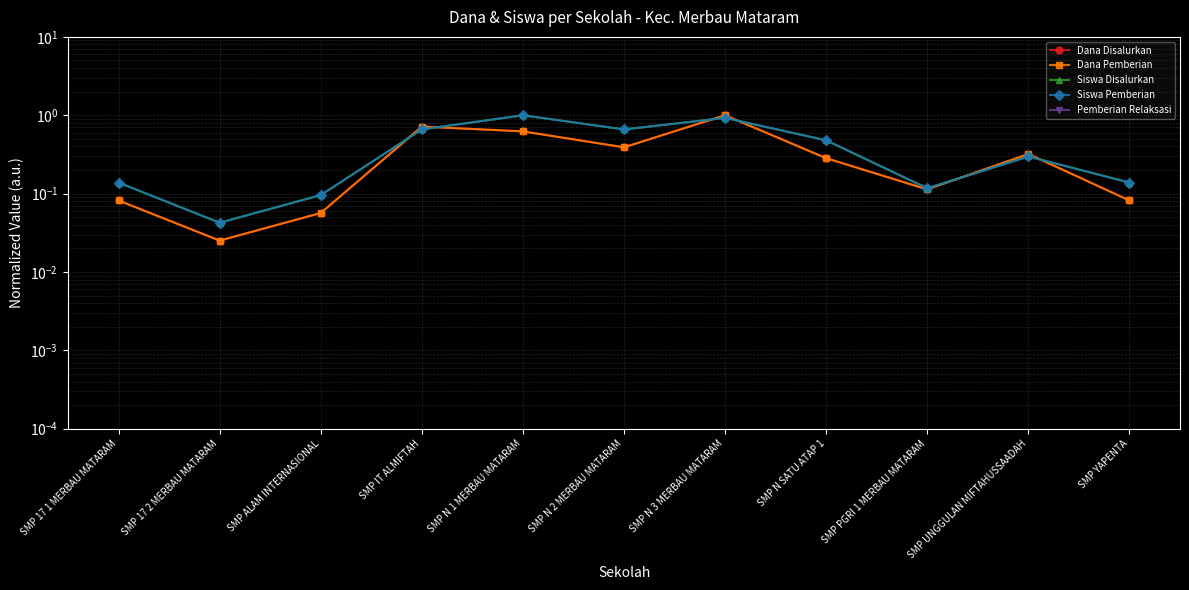

The value of Siswa Pemberian at SMP N 2 MERBAU MATARAM is 0.9. True or false?

False